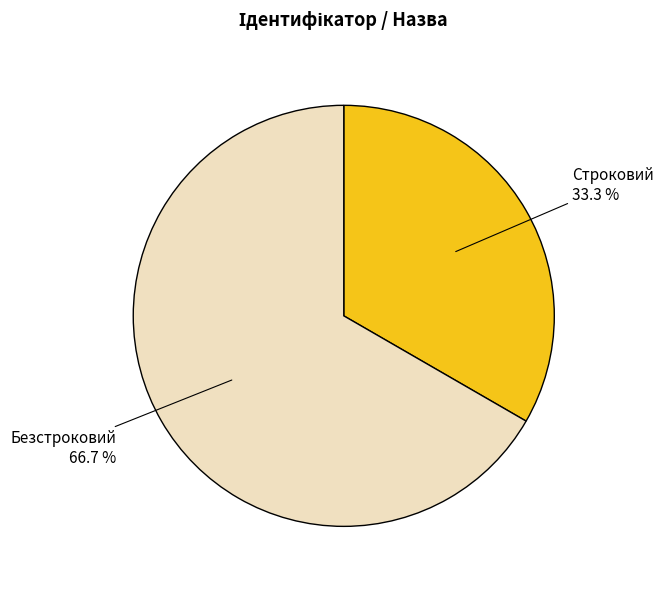

What percentage is the Безстроковий slice, to the nearest percent?

67%